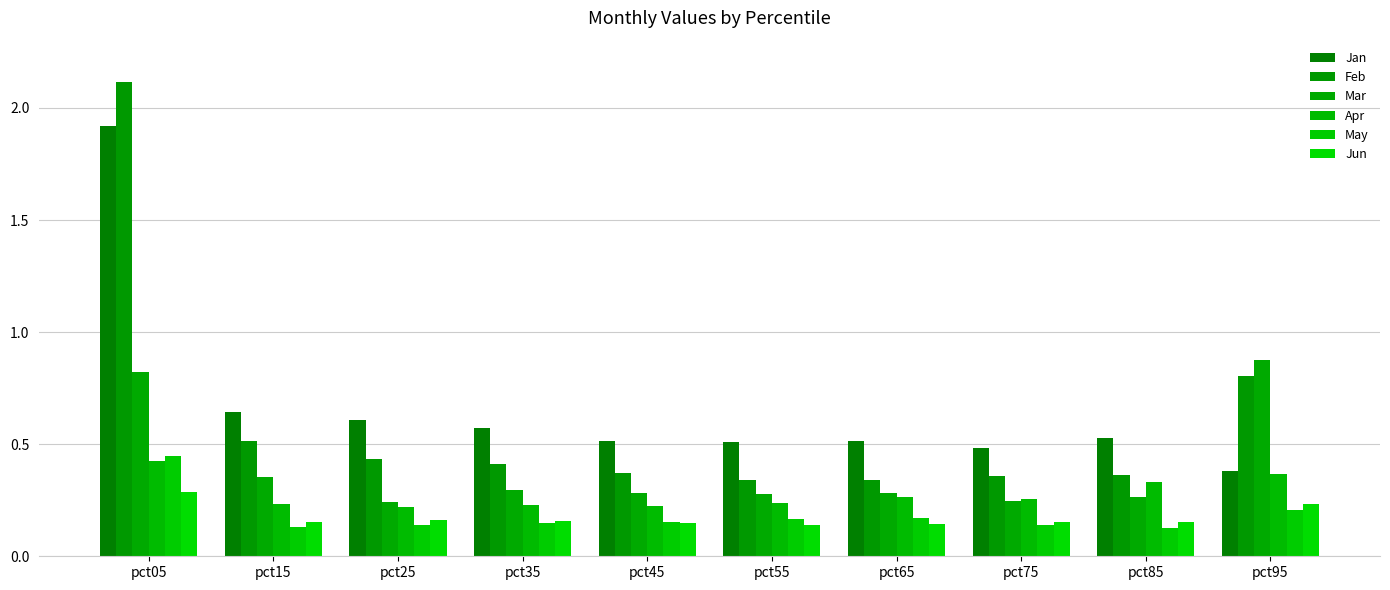

Reading left to right, transcribe all the data shown in this chart.

Jan: pct05=1.9	pct15=0.6	pct25=0.6	pct35=0.6	pct45=0.5	pct55=0.5	pct65=0.5	pct75=0.5	pct85=0.5	pct95=0.4
Feb: pct05=2.1	pct15=0.5	pct25=0.4	pct35=0.4	pct45=0.4	pct55=0.3	pct65=0.3	pct75=0.4	pct85=0.4	pct95=0.8
Mar: pct05=0.8	pct15=0.4	pct25=0.2	pct35=0.3	pct45=0.3	pct55=0.3	pct65=0.3	pct75=0.2	pct85=0.3	pct95=0.9
Apr: pct05=0.4	pct15=0.2	pct25=0.2	pct35=0.2	pct45=0.2	pct55=0.2	pct65=0.3	pct75=0.3	pct85=0.3	pct95=0.4
May: pct05=0.4	pct15=0.1	pct25=0.1	pct35=0.1	pct45=0.2	pct55=0.2	pct65=0.2	pct75=0.1	pct85=0.1	pct95=0.2
Jun: pct05=0.3	pct15=0.2	pct25=0.2	pct35=0.2	pct45=0.1	pct55=0.1	pct65=0.1	pct75=0.2	pct85=0.2	pct95=0.2